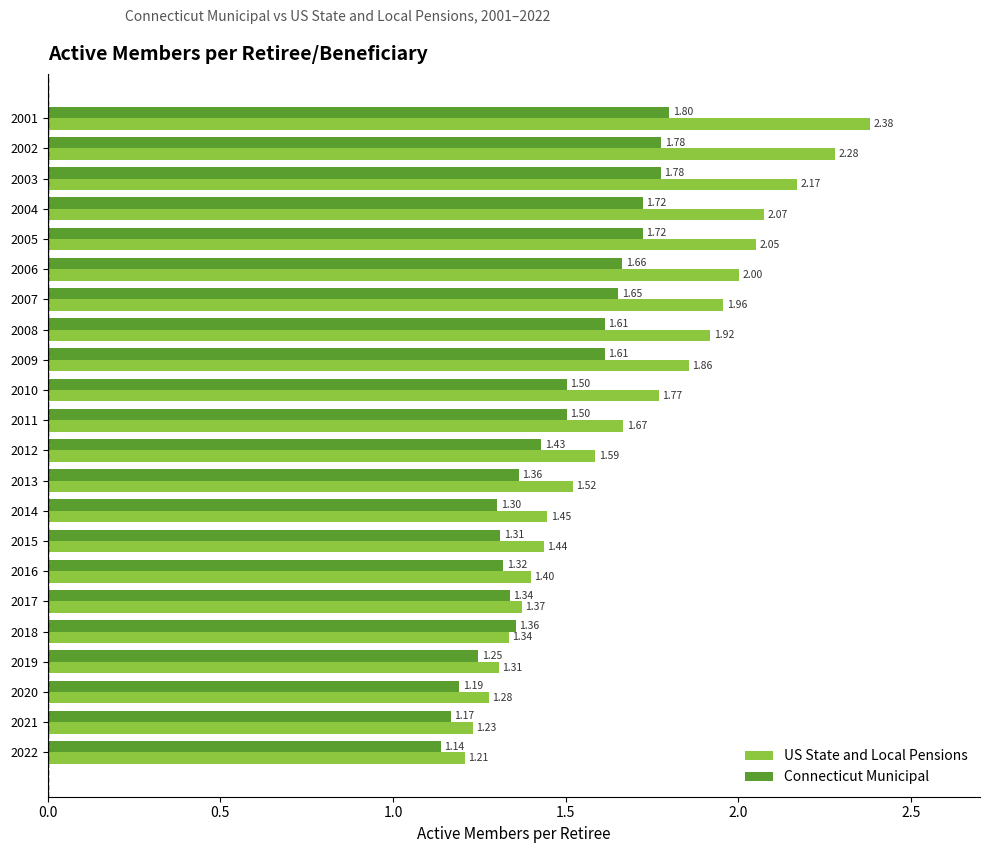

At which category is the sum across all series the highest?

2001